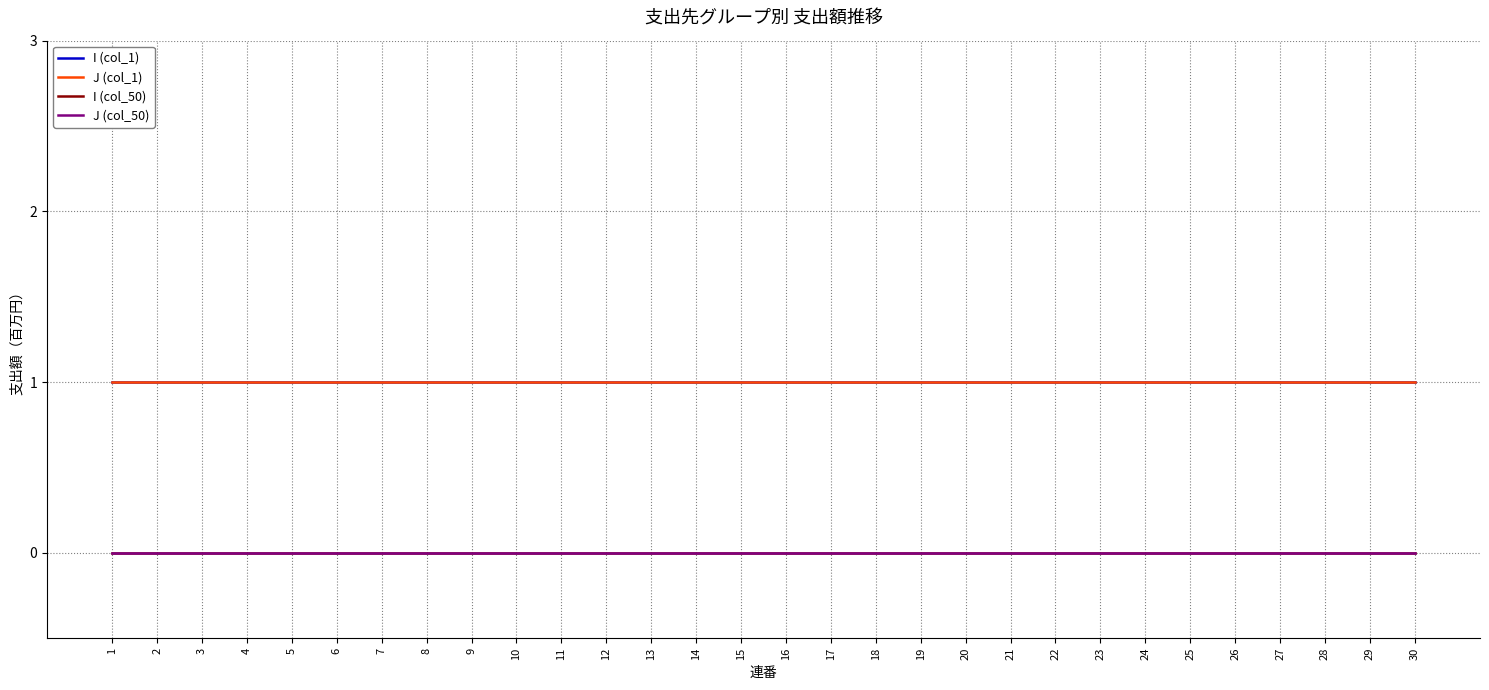

Does the chart display data point markers on the line(s)?

No